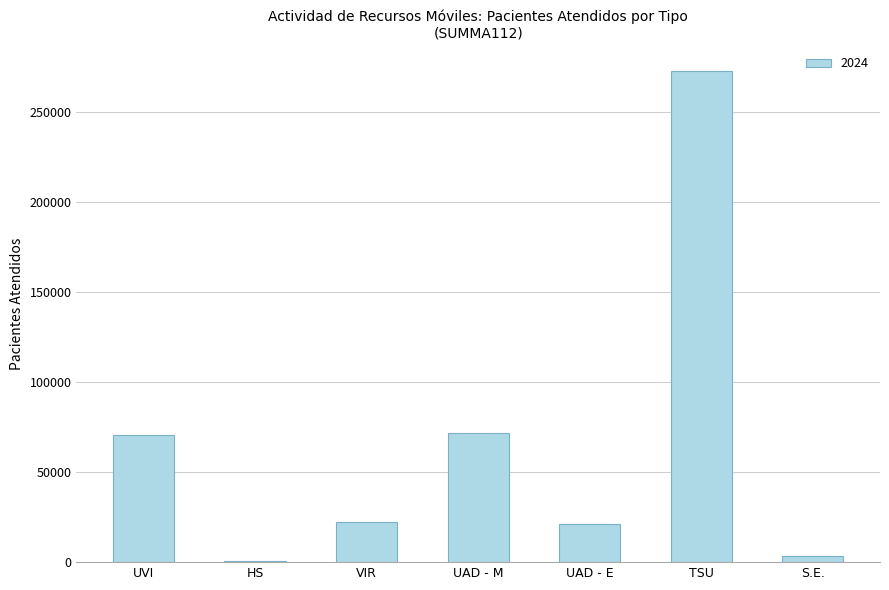

True or false: the data shows 35255 at UAD - E.

False